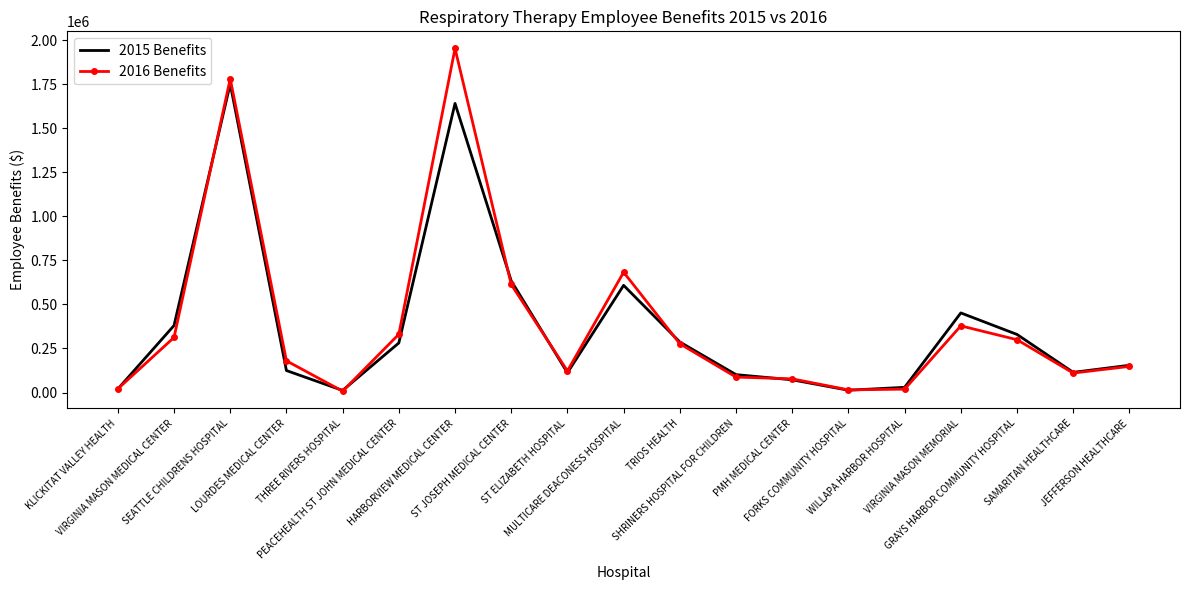

True or false: 2015 Benefits has a value of 329701 at GRAYS HARBOR COMMUNITY HOSPITAL.

True